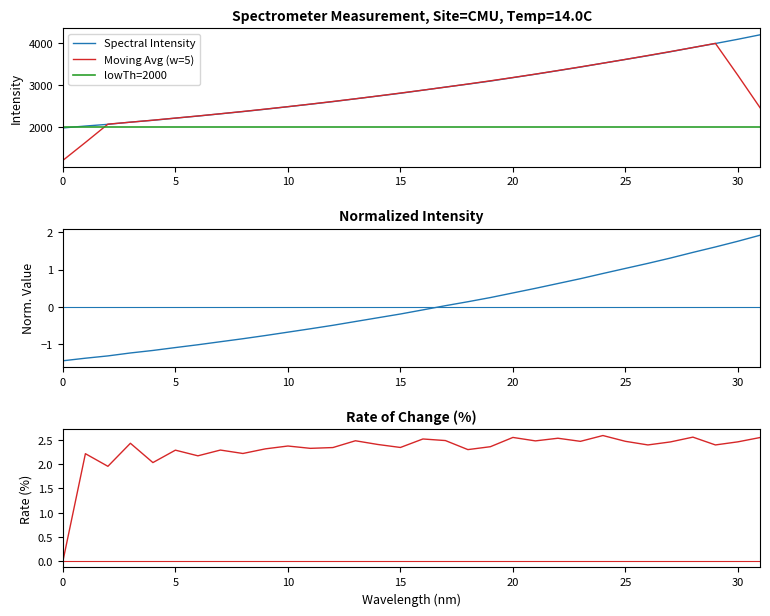

What is the highest value of the lowTh=2000 series?

2000.0